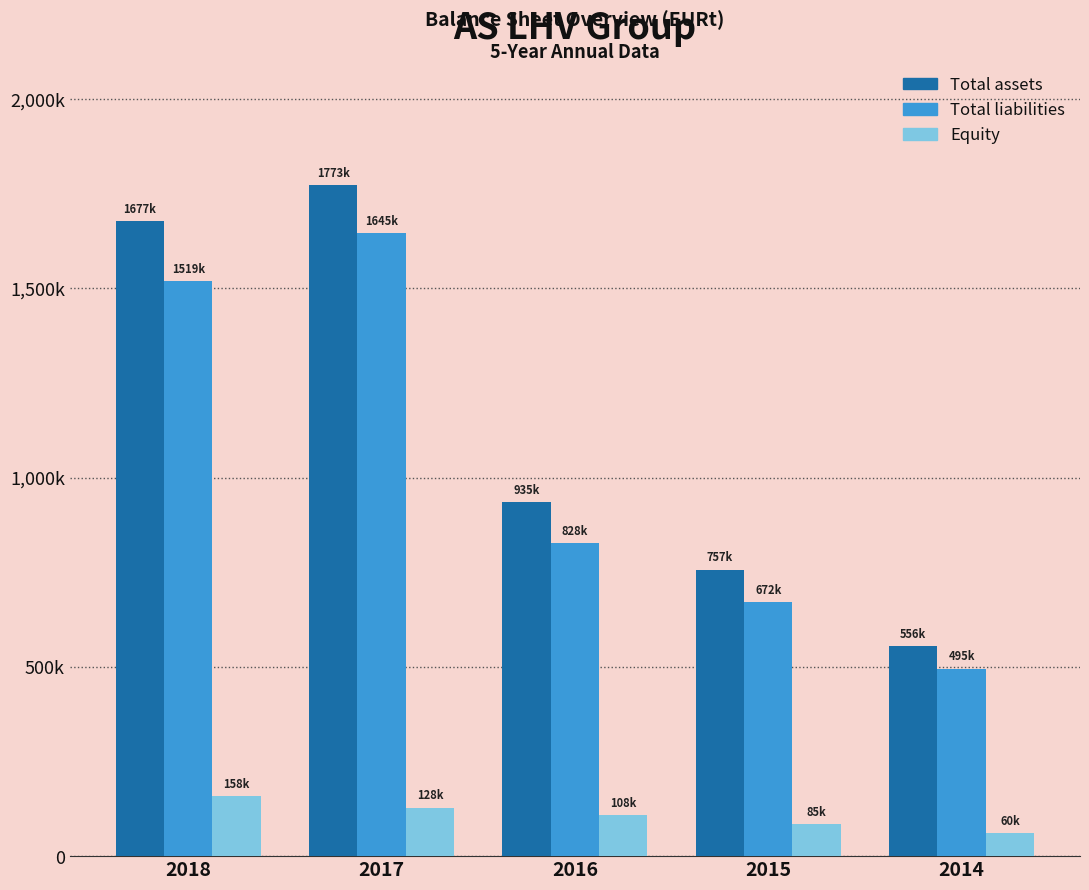

At which label does Total assets first exceed 935446?

2018